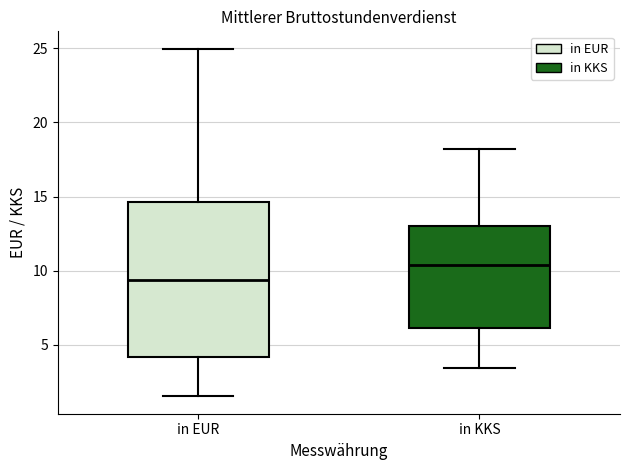

Which box is the tallest, from its lower edge to its upper edge?

in EUR